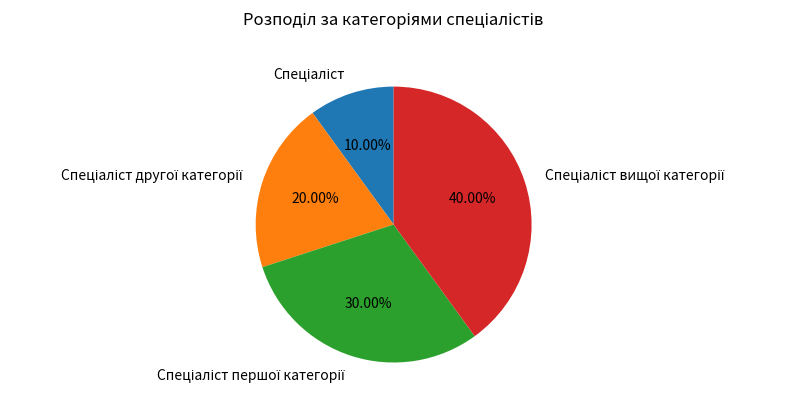

Is there any slice that represents more than half of the pie?

No